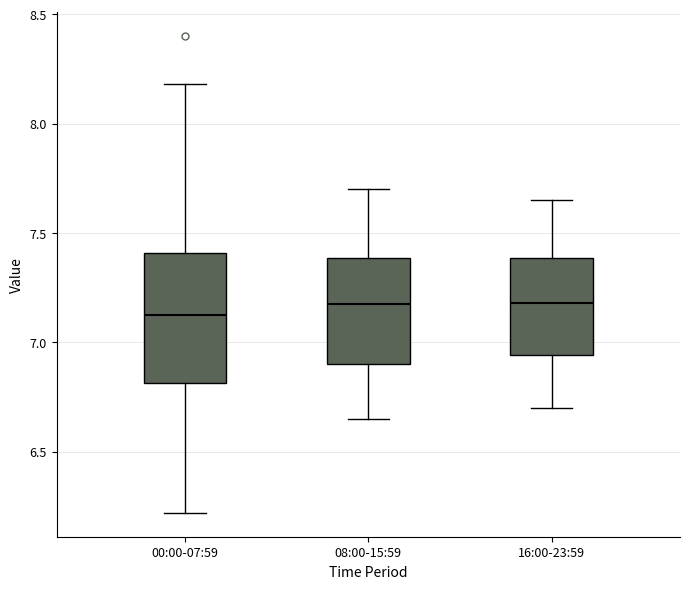

Where does the median line of the box for 08:00-15:59 sit on the y-axis? The values are not printed on the chart, so give them approximately, as read against the axis.

7.20